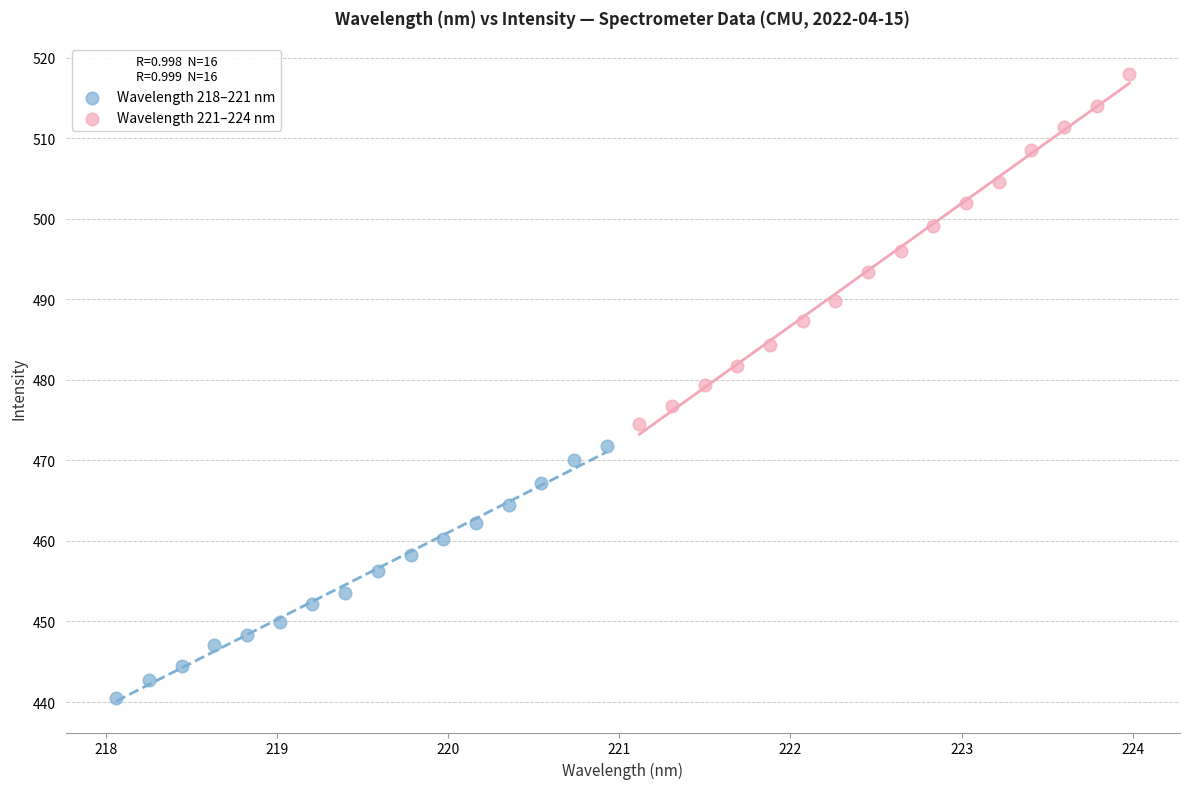

What are all the series names shown in the legend?

Wavelength 218–221 nm, Wavelength 221–224 nm